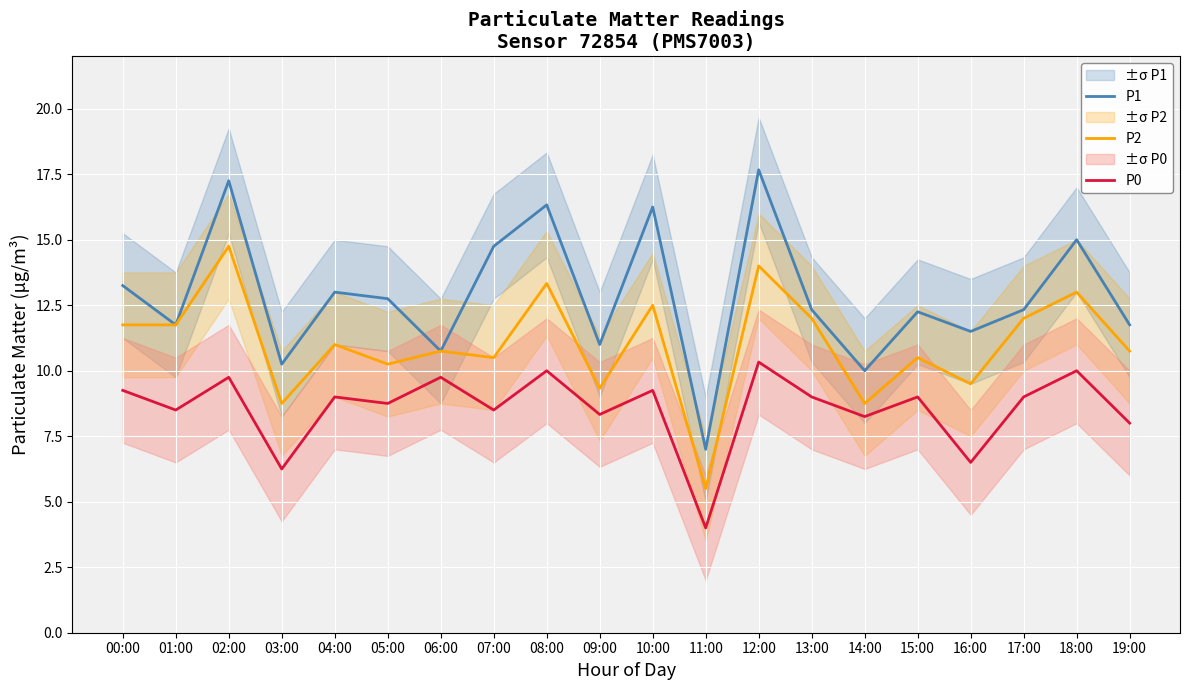

What is the lowest value of the P0 series?

4.0